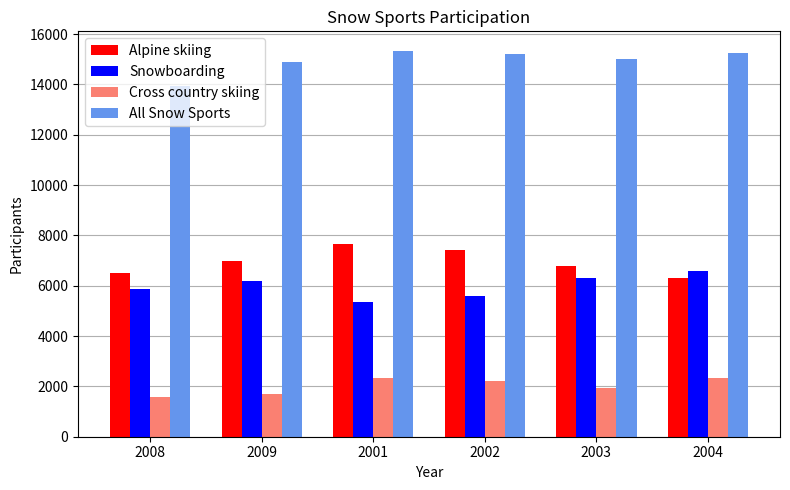

Rank the series by their maximum value, from highest to lowest.

All Snow Sports, Alpine skiing, Snowboarding, Cross country skiing